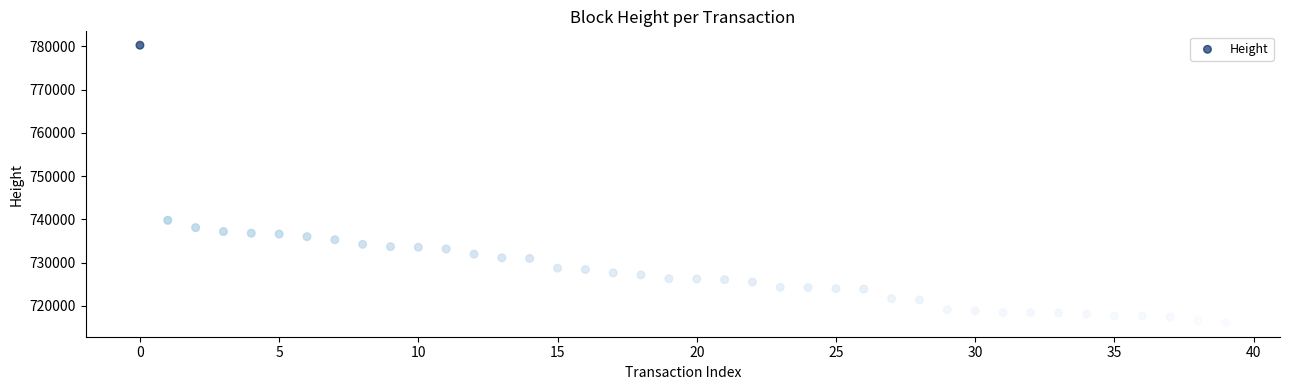

What is the range of Y values (max minus min)?

64215